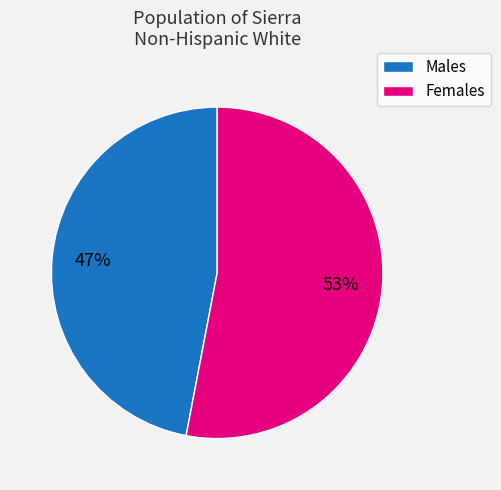

To the nearest percent, what is the average slice percentage?

50%